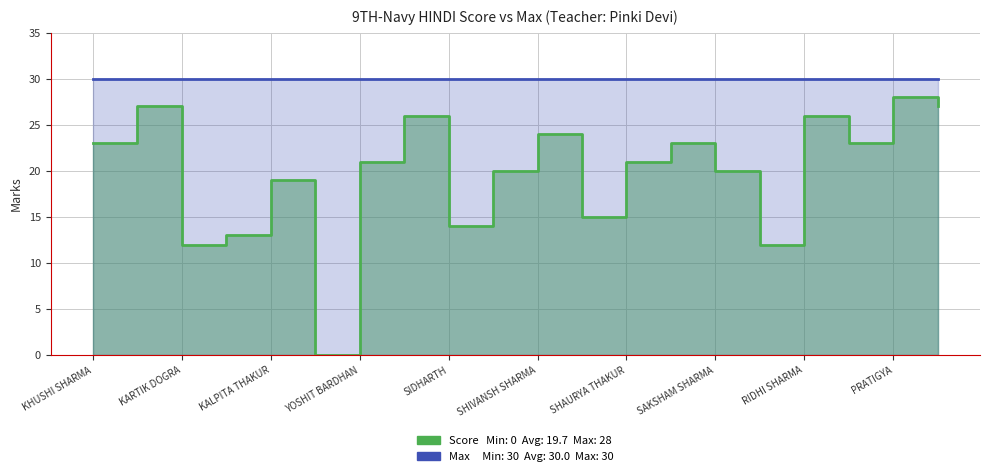

The chart shows a value of 11 at RAGHAV SHARMA. True or false?

False